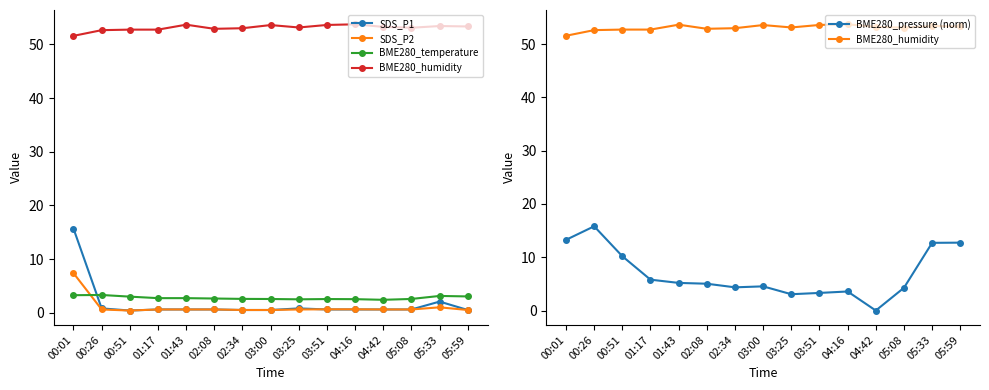

What position from the right is 00:01?

15